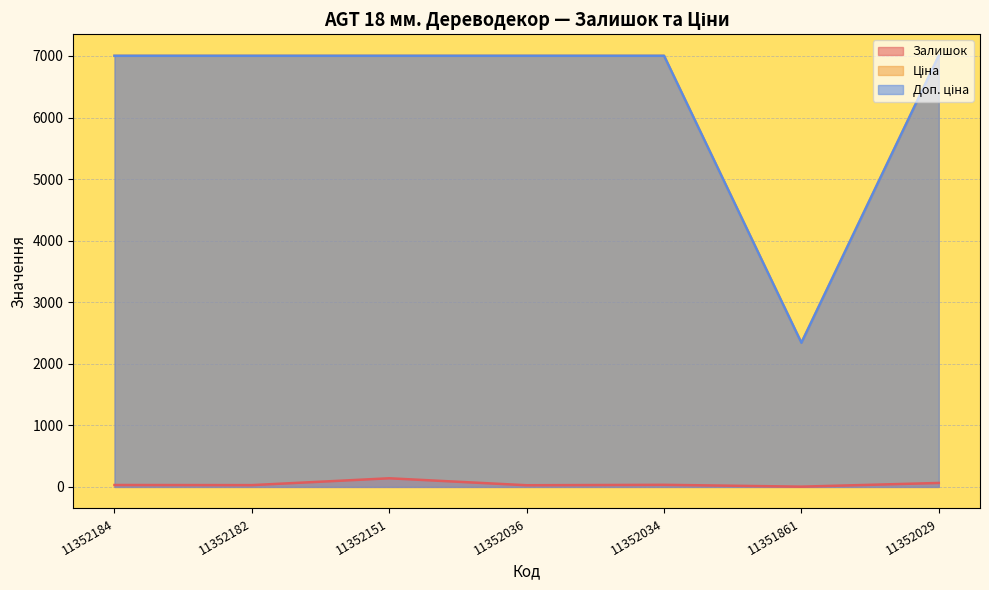

What is the difference between the maximum and minimum values in the Залишок series?

136.0